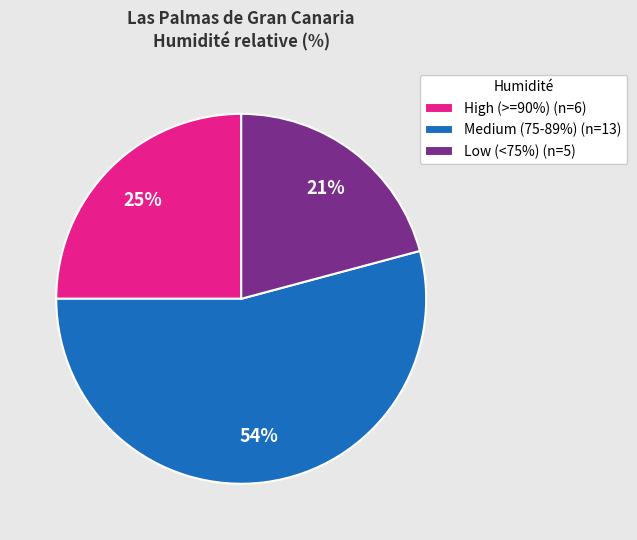

Is the sum of Low (<75%) (n=5) and Medium (75-89%) (n=13) greater than half?

Yes